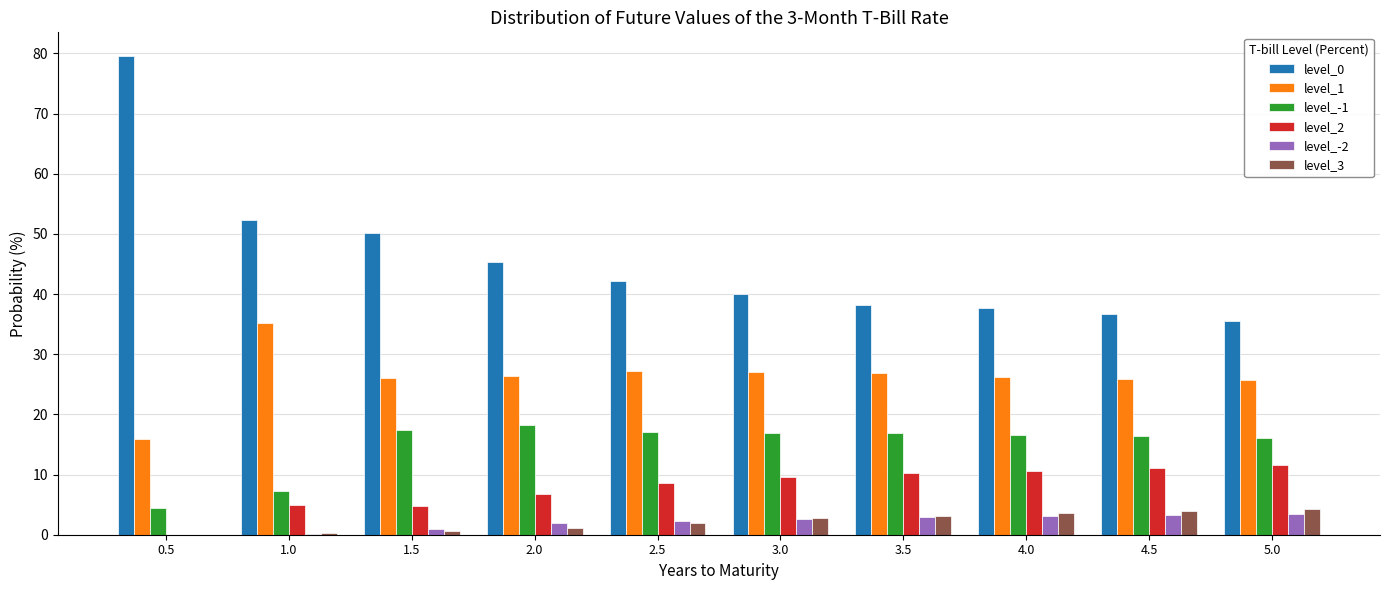

True or false: level_-1 has a value of 22.4 at 5.0.

False